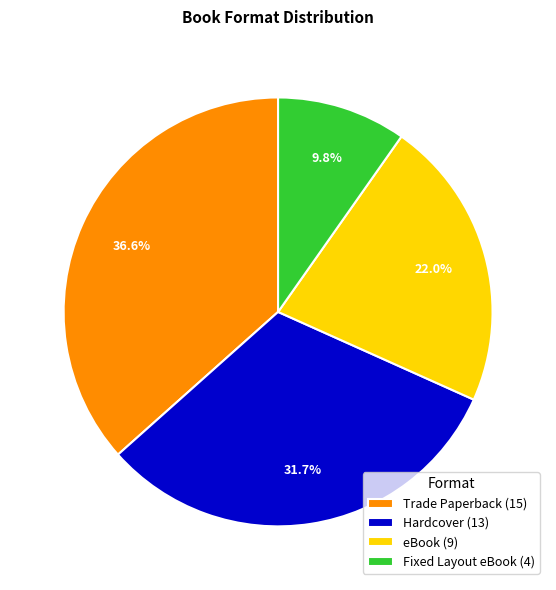

To the nearest percent, what portion does Trade Paperback represent?

37%